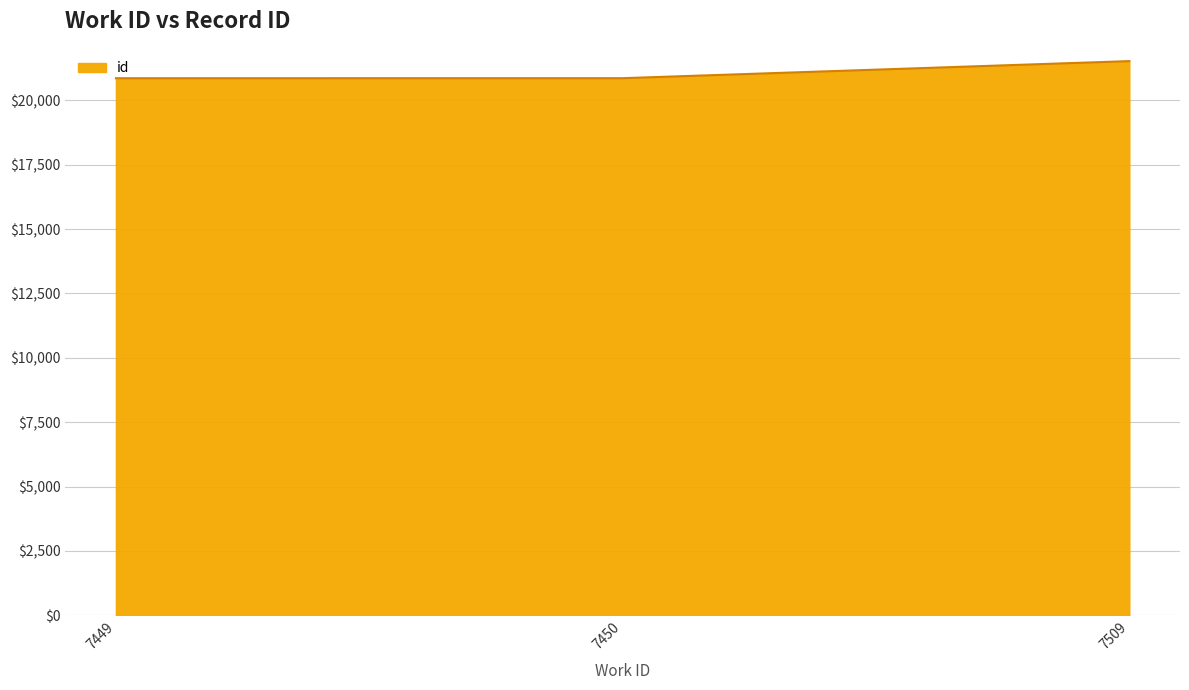

Approximately how many times larger is the value at 7450 compared to 7449?

1.0